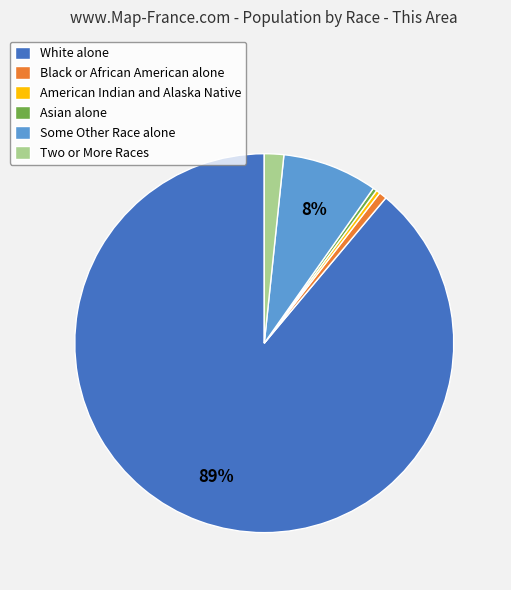

Which has a higher value, Some Other Race alone or American Indian and Alaska Native?

Some Other Race alone